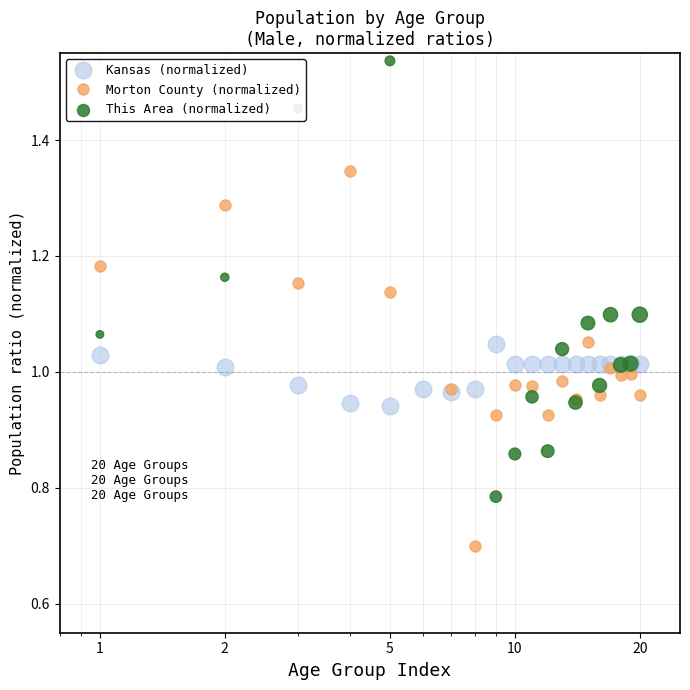

What are all the series names shown in the legend?

Kansas (normalized), Morton County (normalized), This Area (normalized)